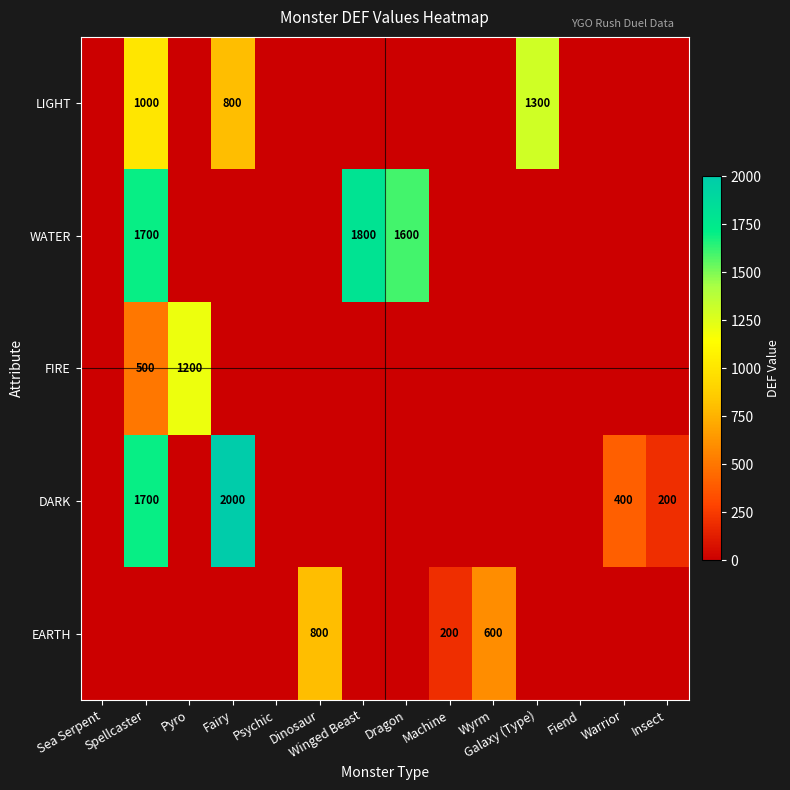

What is the sum of all DARK values?

4300